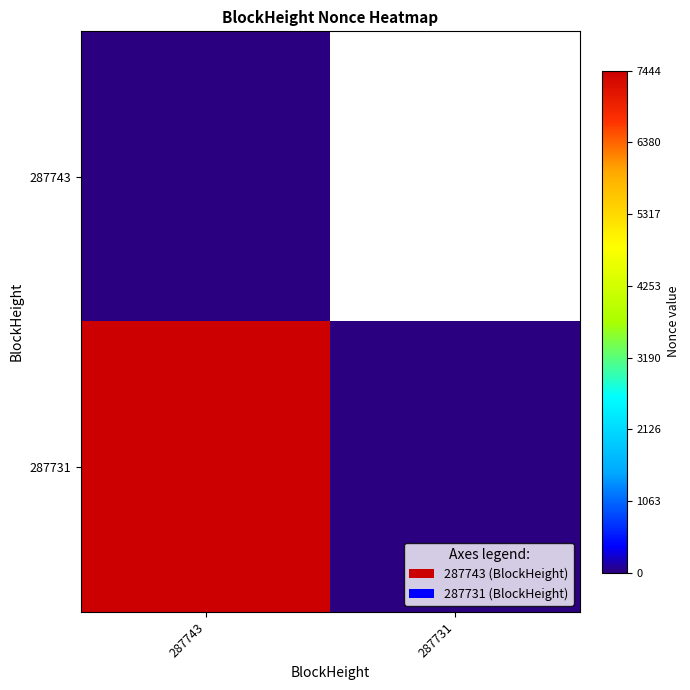

Which category has the lowest value across all series?

287743